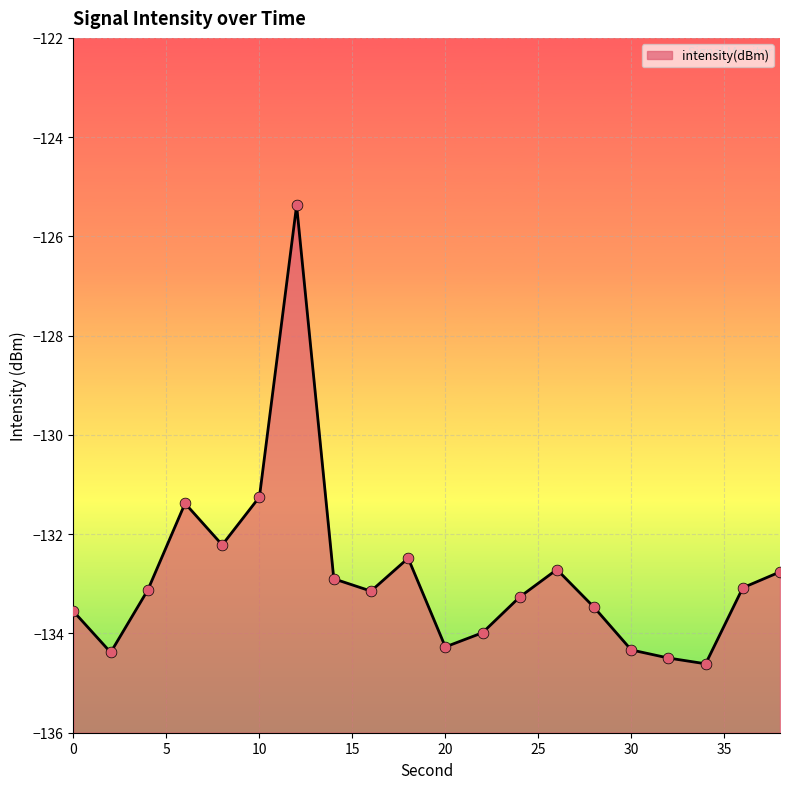

What is the change in value from 30 to 36?

+1.3